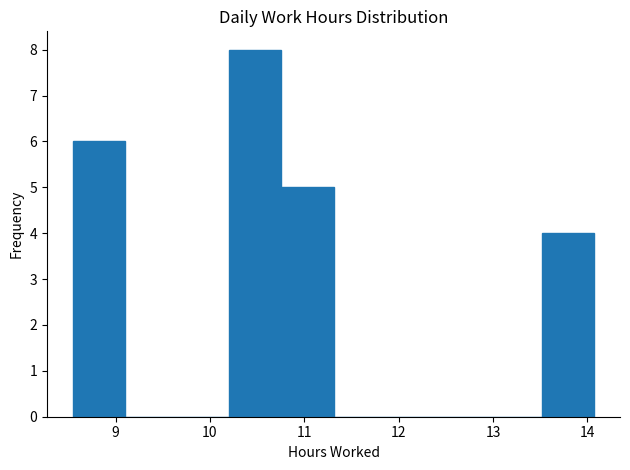

Reading left to right, list every bar in this chart as the range it spans on the x-axis followed by its height. Neither the bar edges nor the heights are printed on the chart, so give them approximately, as read against the axes.

8.6 to 9.1: 6
9.1 to 9.7: 0
9.7 to 10.2: 0
10.2 to 10.8: 8
10.8 to 11.3: 5
11.3 to 11.9: 0
11.9 to 12.4: 0
12.4 to 13.0: 0
13.0 to 13.5: 0
13.5 to 14.1: 4